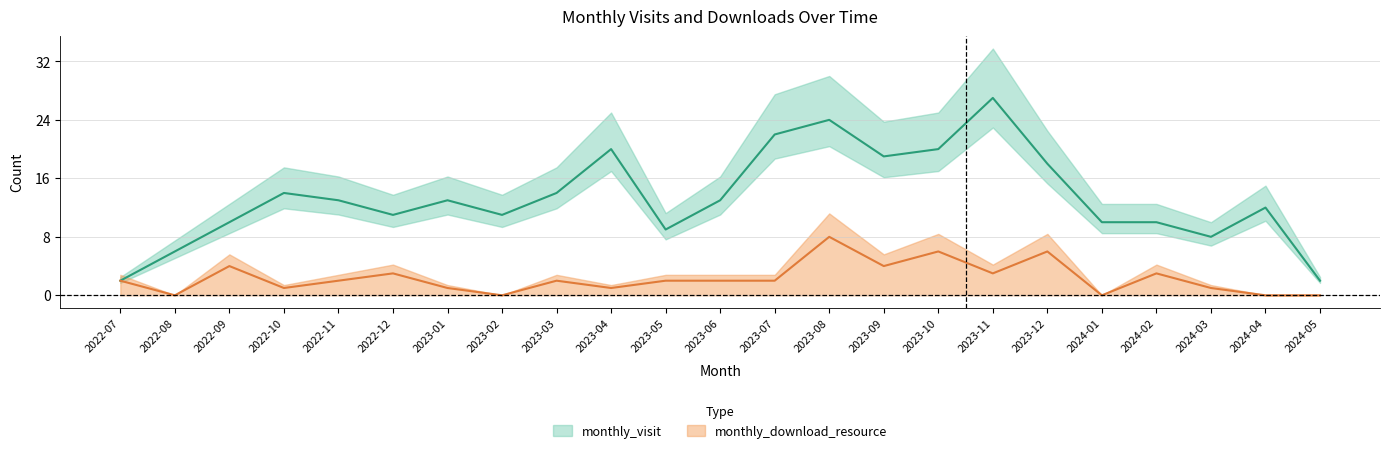

At how many categories does at least one series exceed 9?

18